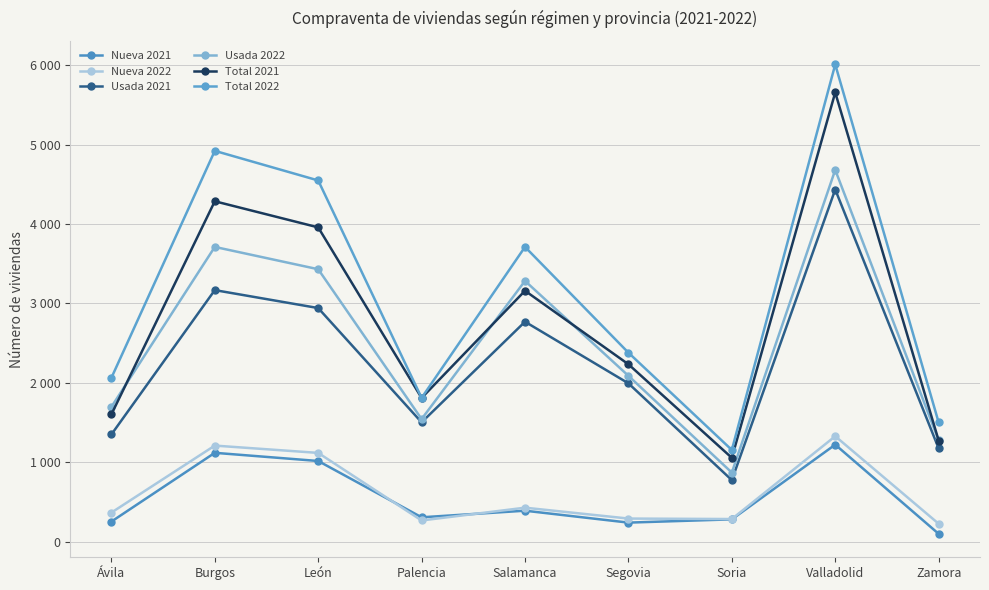

The Usada 2021 series shows 2709 at Segovia. True or false?

False